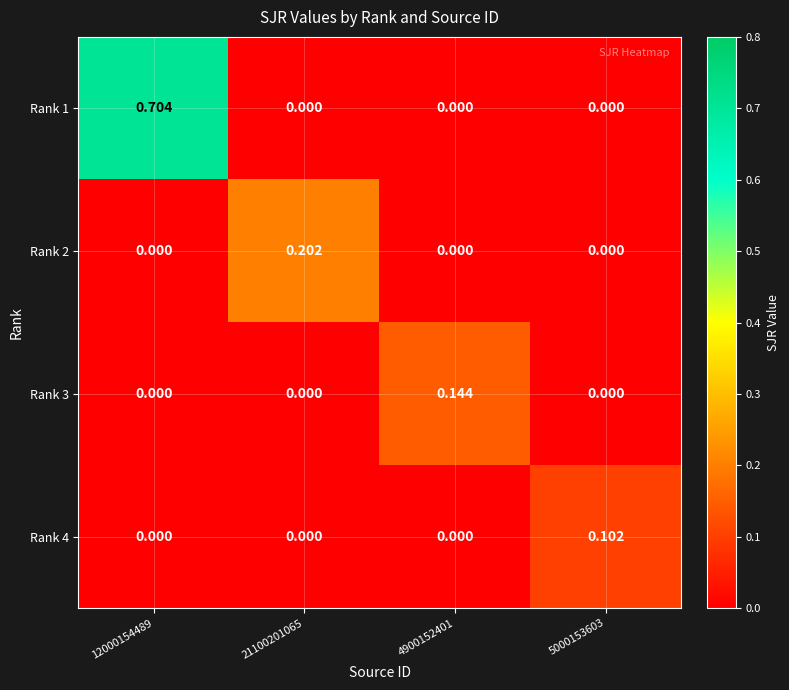

How many data points does each series have?

4